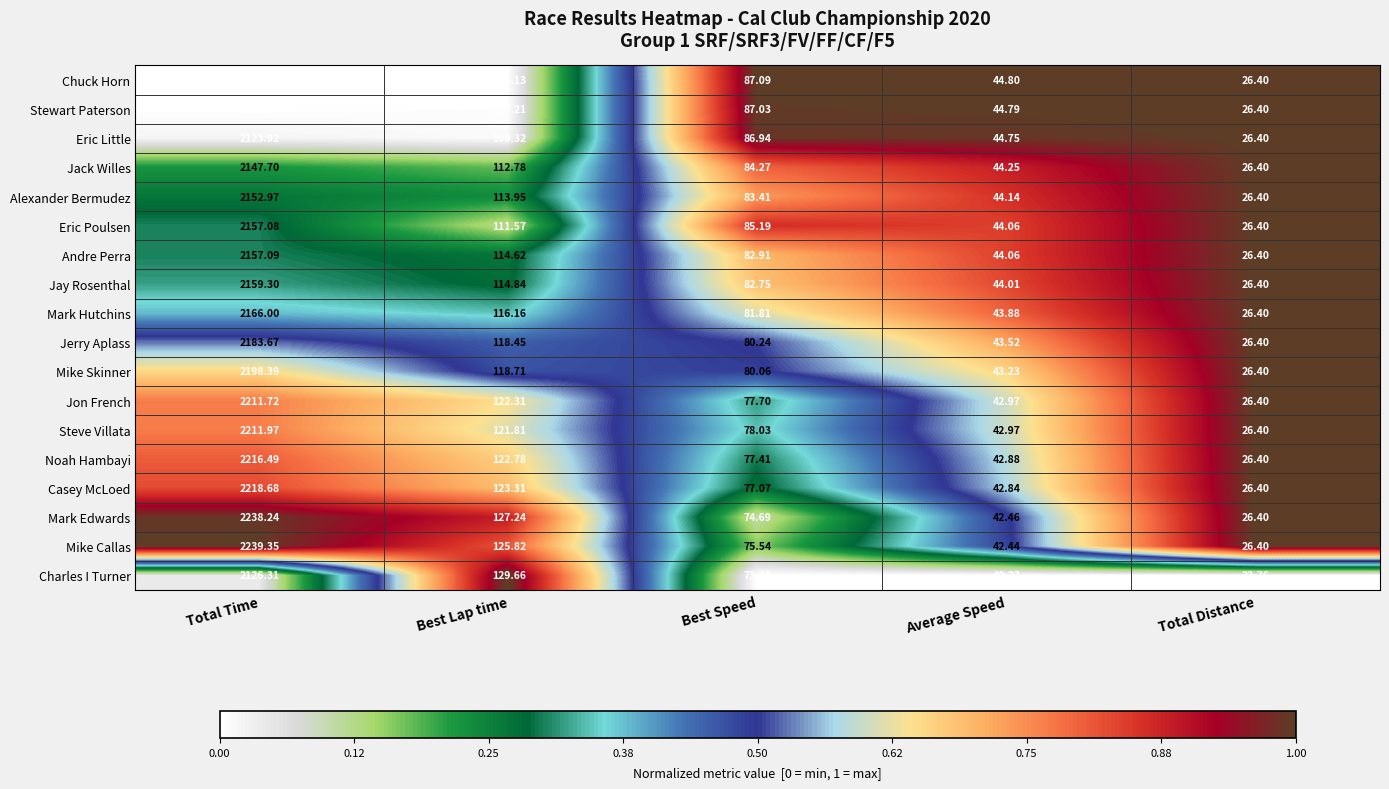

Is the value of Andre Perra at Best Speed greater than the value of Mark Hutchins at Average Speed?

Yes